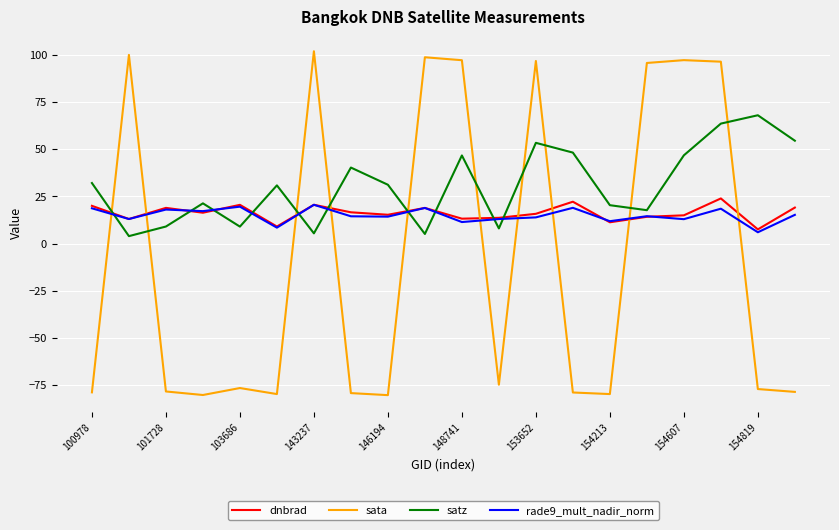

How many interior local valleys does the satz series have?

6